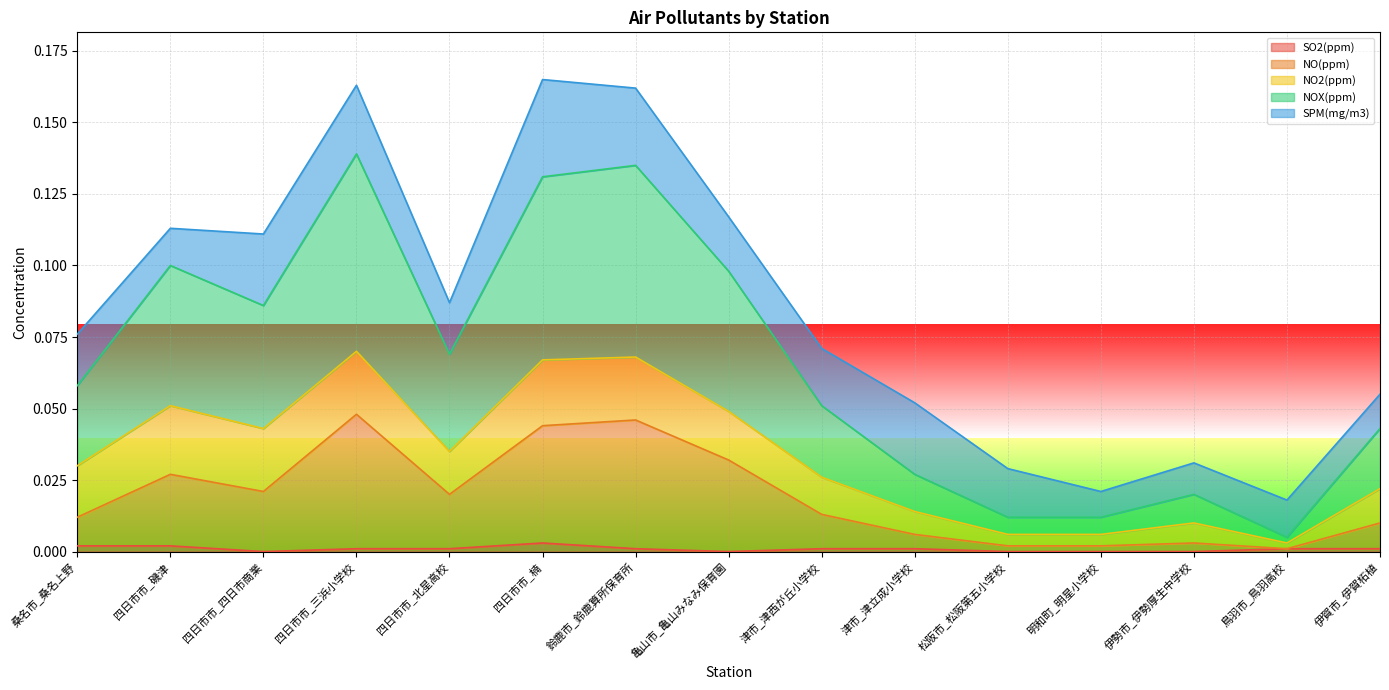

At how many categories does at least one series exceed 0?

15